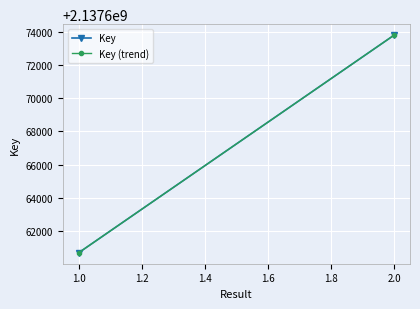

What are all the series names shown in the legend?

Key, Key (trend)